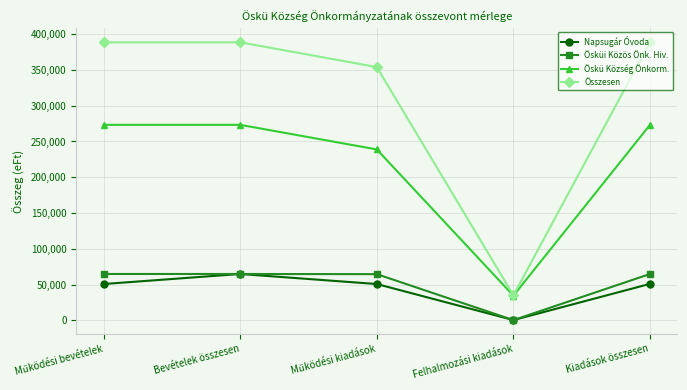

What is the label of the 2nd point from the right?

Felhalmozási kiadások